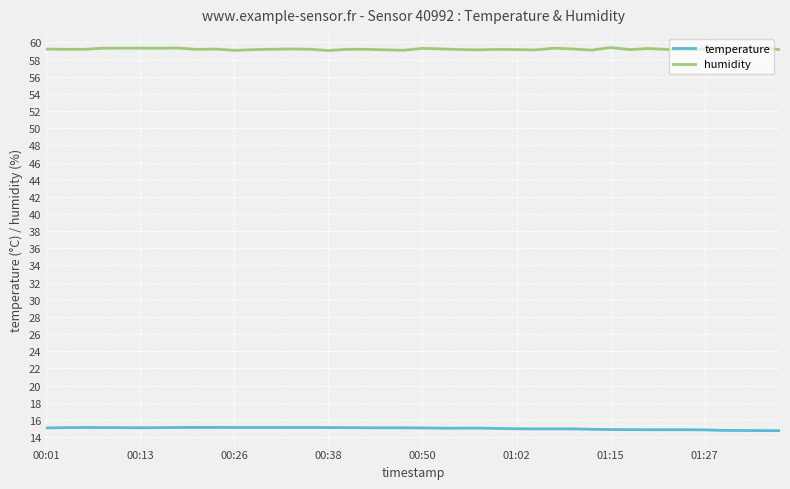

True or false: temperature and humidity cross at least once.

False